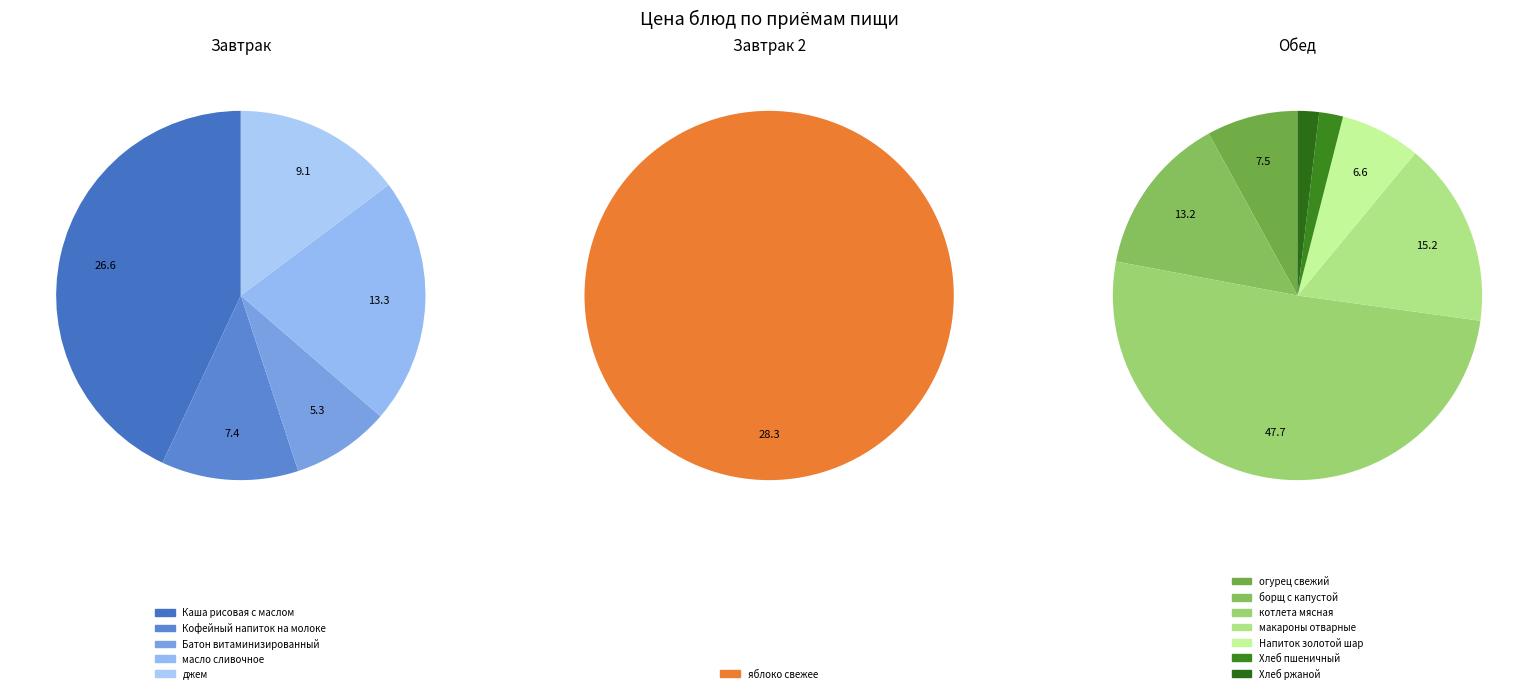

What is the change in value from котлета мясная to Хлеб ржаной?

-45.9